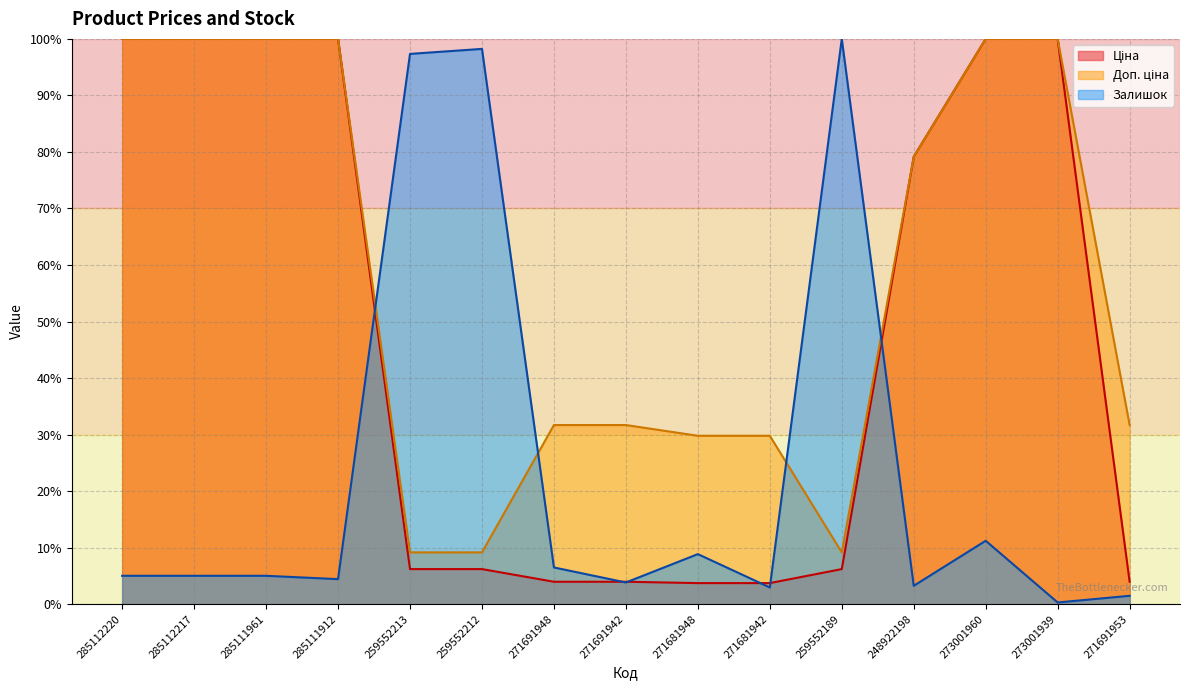

What is the value of the Доп. ціна point at the 5th from the left?

9.2